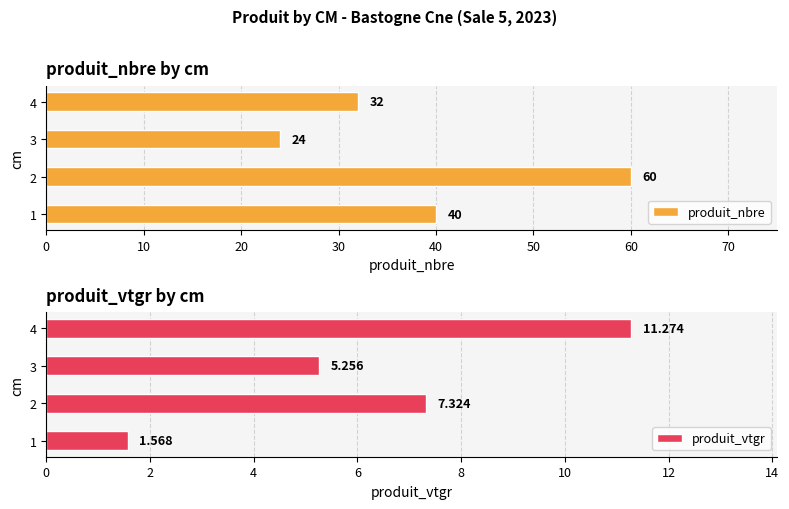

Is it true that produit_nbre equals 98.5 at 2?

False